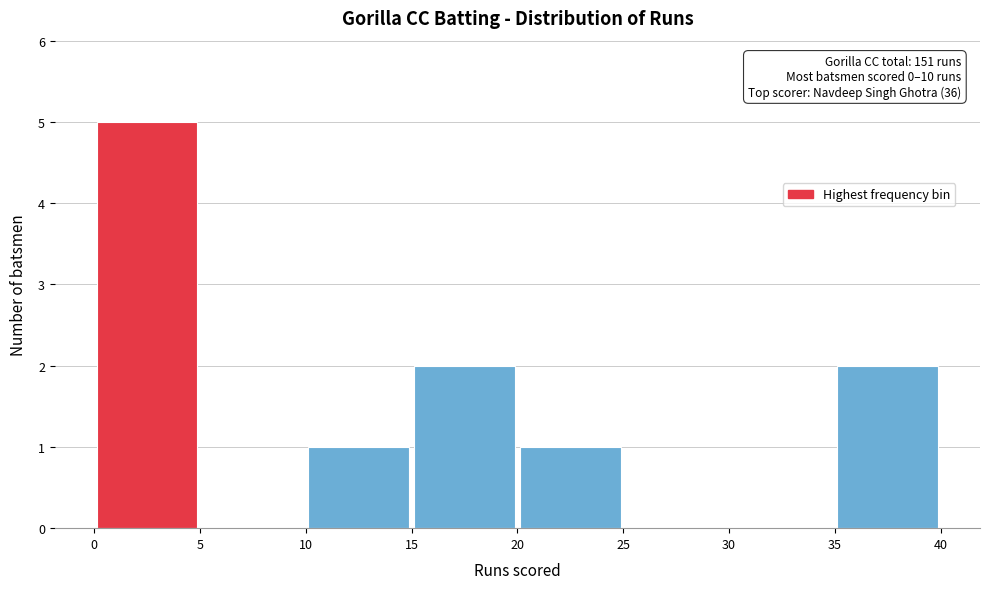

Over which range of the x-axis is the bar tallest?

0 to 5